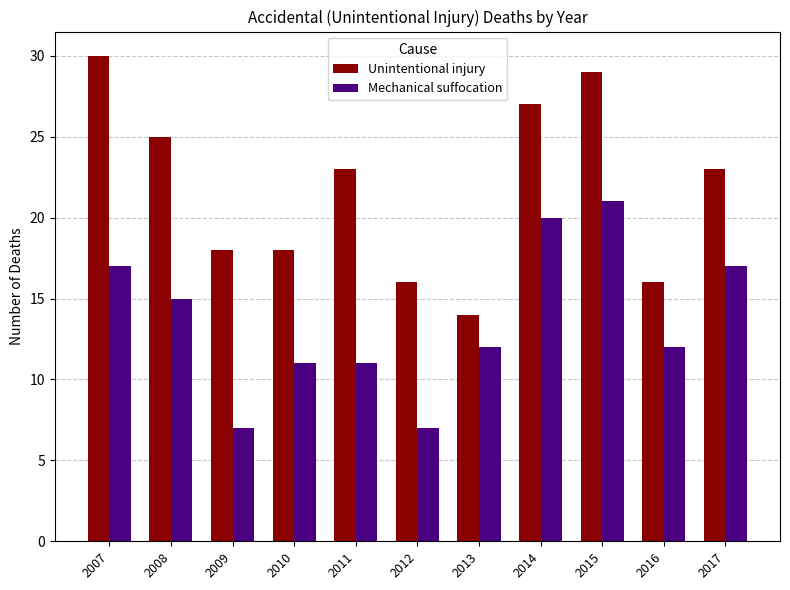

How many groups of bars are there?

11